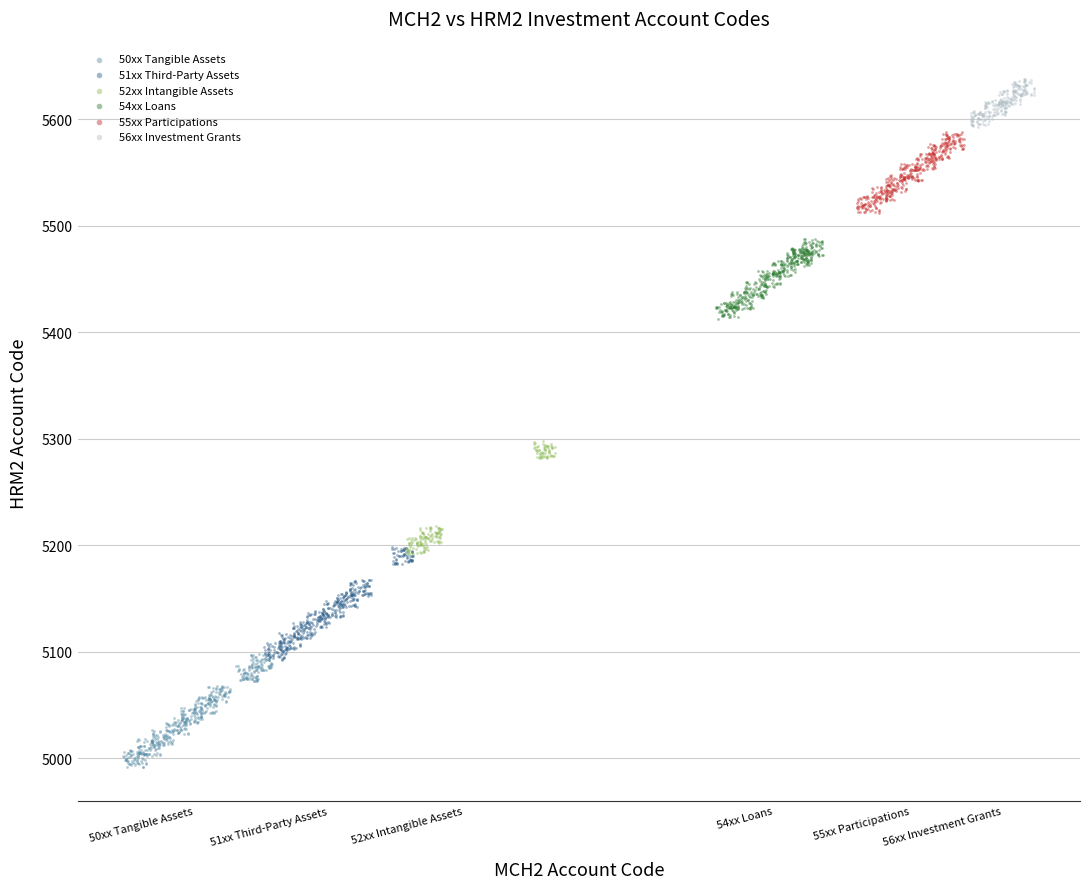

Which series contains the highest Y value?

56xx Investment Grants